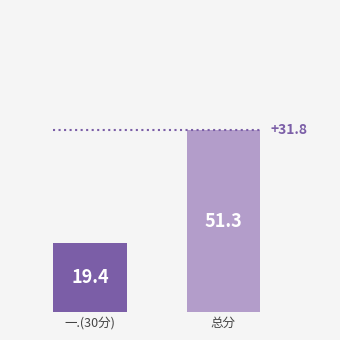

What is the minimum value shown in the chart?

19.4